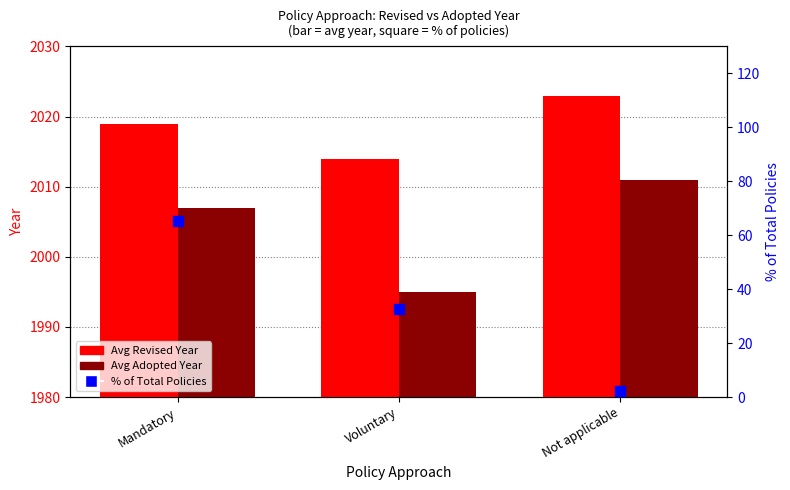

Which series contains the highest Y value?

Avg Revised Year